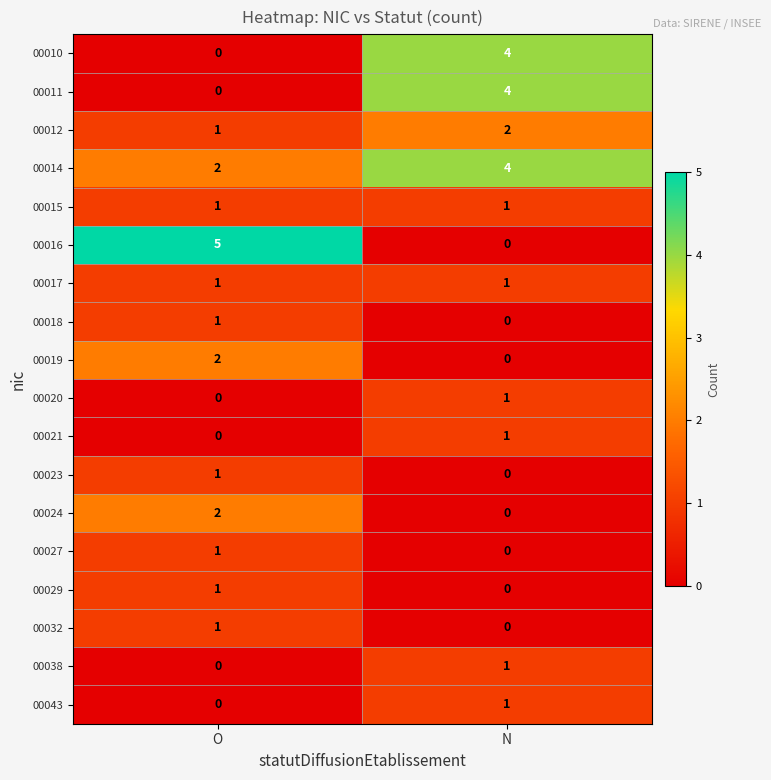

Rank the categories by 00014 value from lowest to highest.

O, N